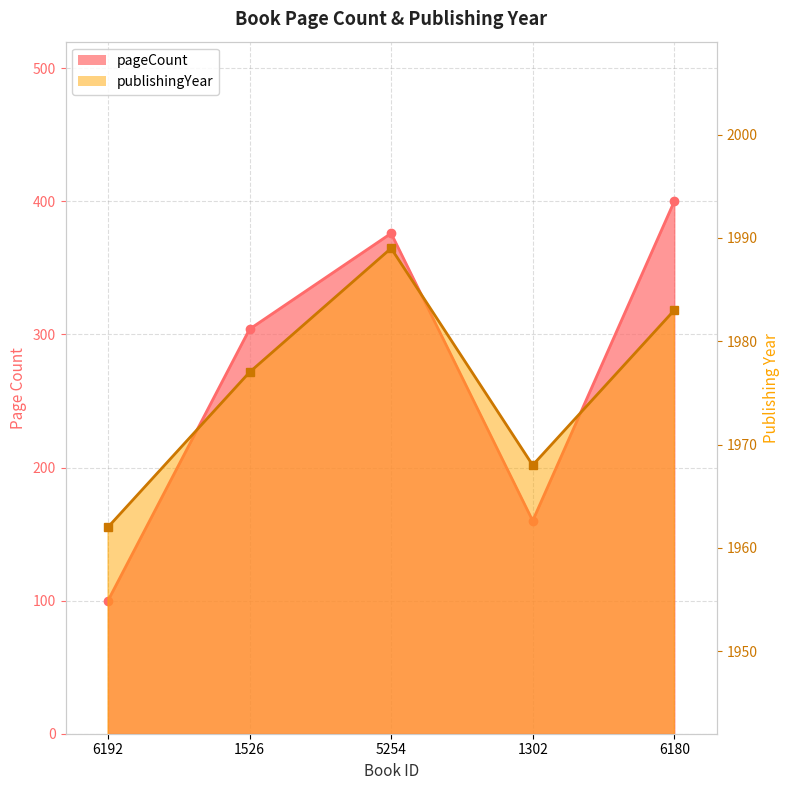

Where is publishingYear nearest to the value 1975?

1526